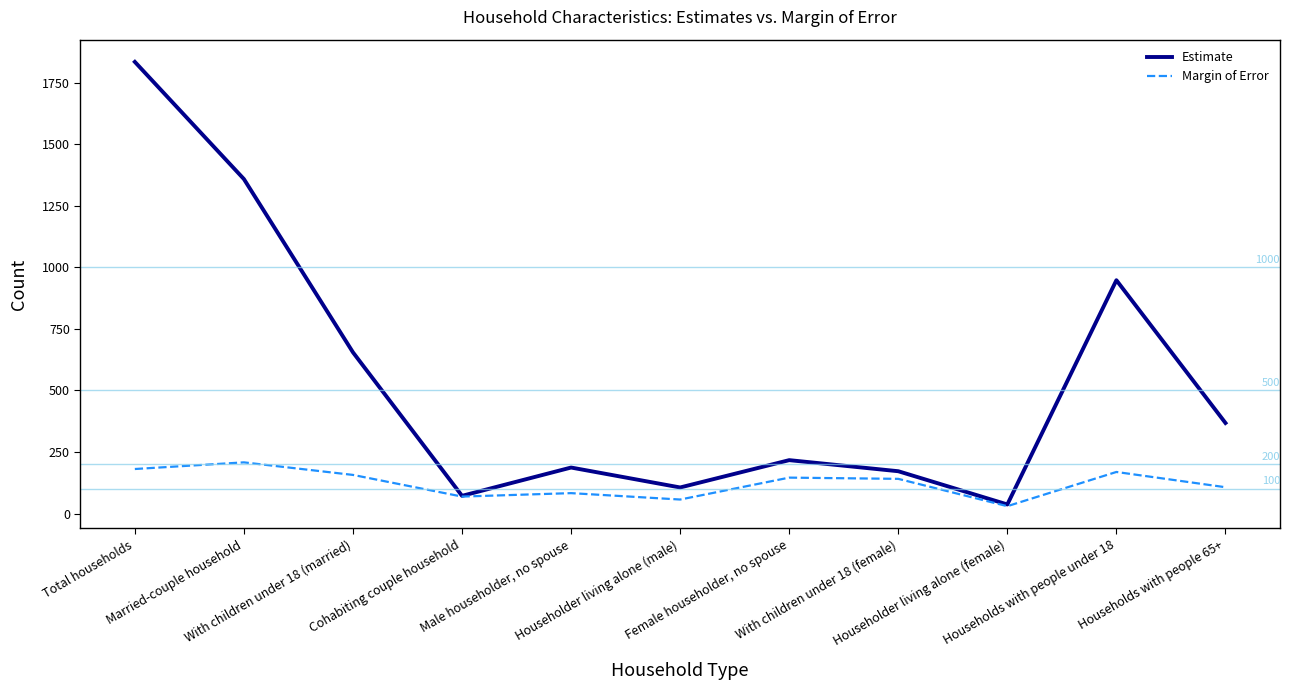

What is the difference between the maximum and second lowest values in the Margin of Error series?

151